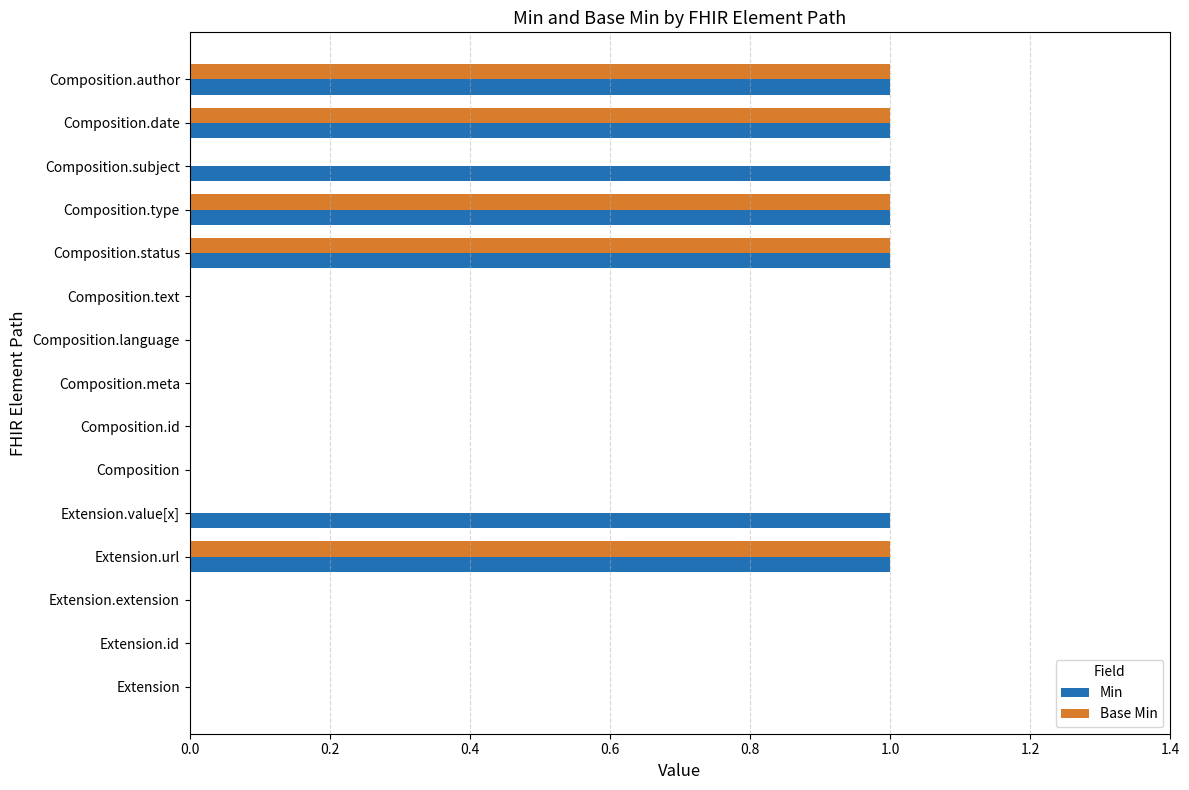

Which series has the largest total across all categories?

Min